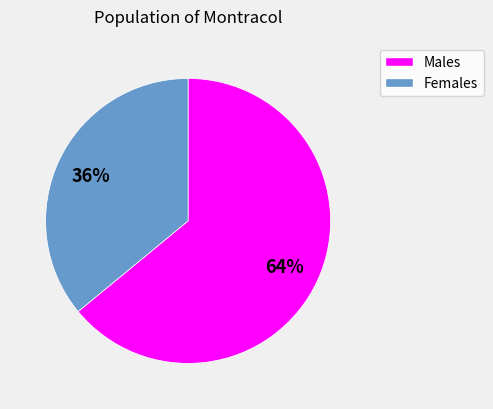

To the nearest percent, what is the difference between the largest and smallest slice percentages?

28%